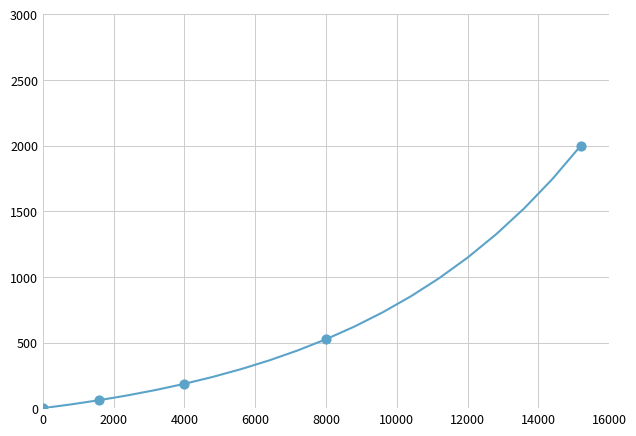

What is the greatest value displayed?

2000.0